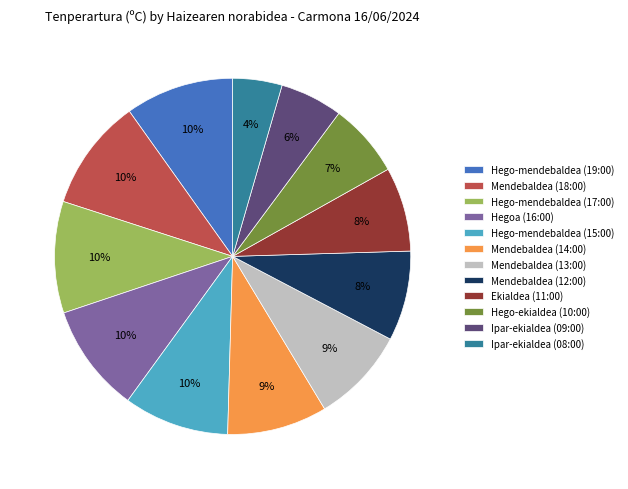

To the nearest percent, what is the combined percentage of Hego-mendebaldea (15:00) and Mendebaldea (12:00)?

18%